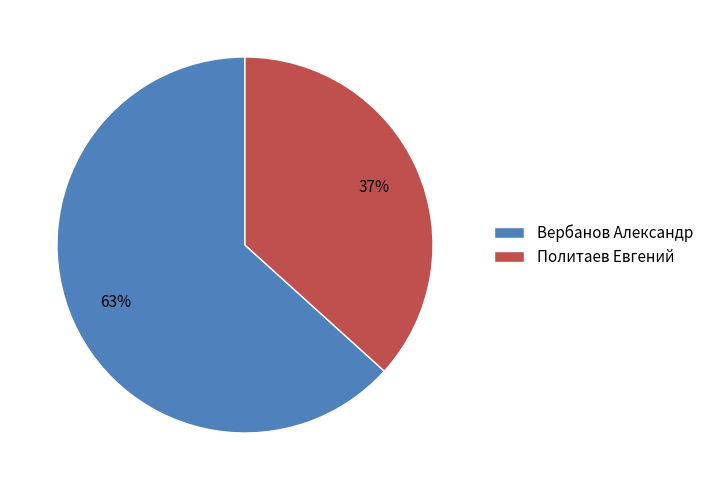

Rank the categories by value from lowest to highest.

Политаев Евгений, Вербанов Александр